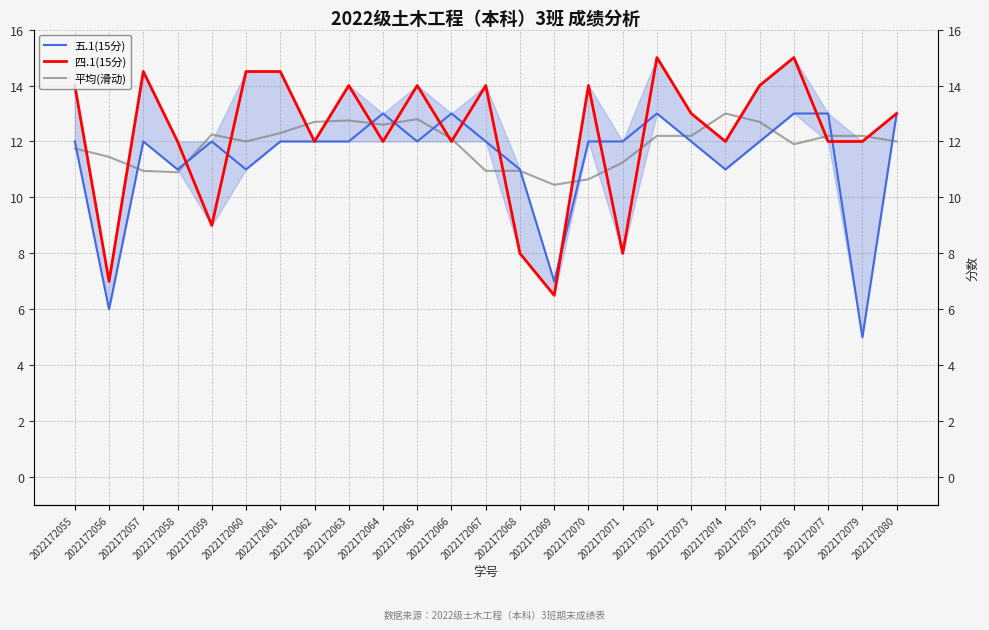

What is the sum of the 五.1(15分) values at 2022172057 and 2022172069?

19.0